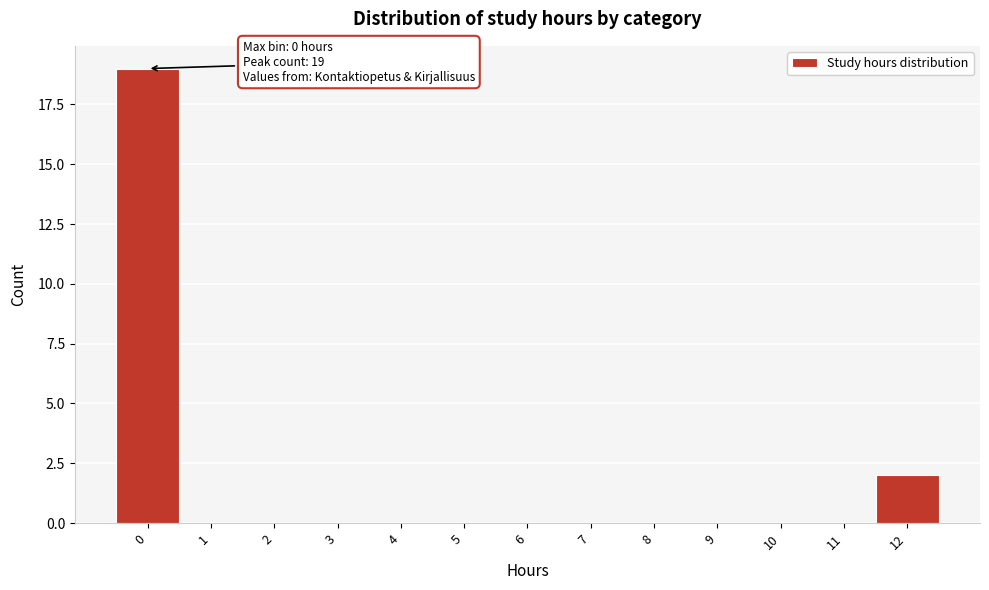

Reading left to right, list all the values displayed in this chart.

0=19	1=0	2=0	3=0	4=0	5=0	6=0	7=0	8=0	9=0	10=0	11=0	12=2